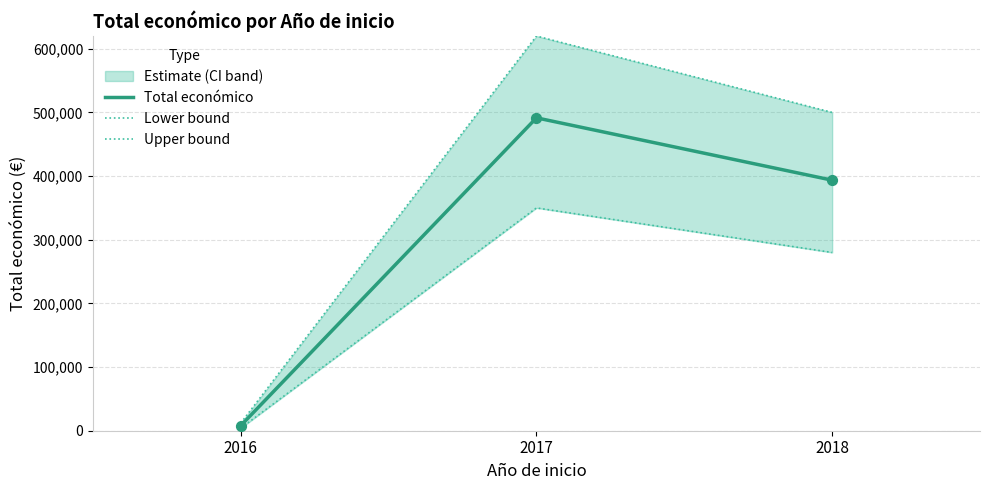

At which category is the sum across all series the highest?

2017